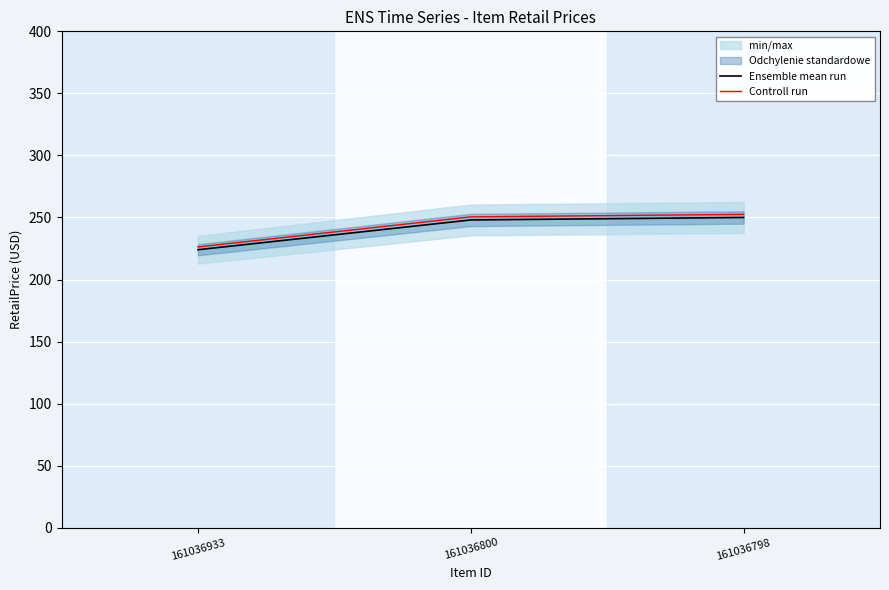

What is the minimum value for Controll run?

226.2